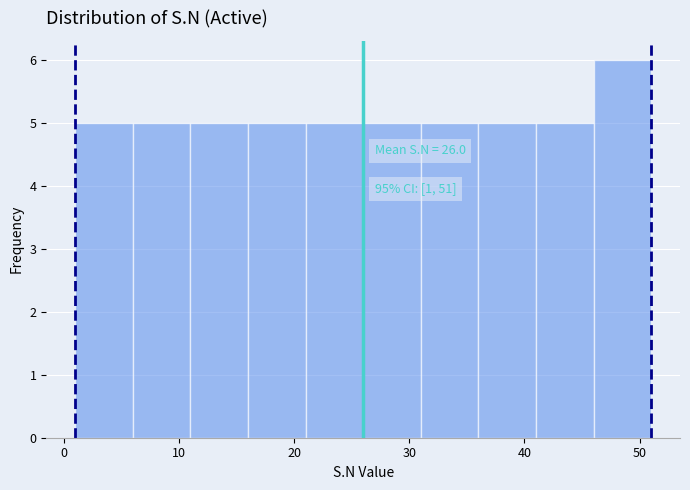

Over which range of the x-axis is the bar tallest?

46 to 51